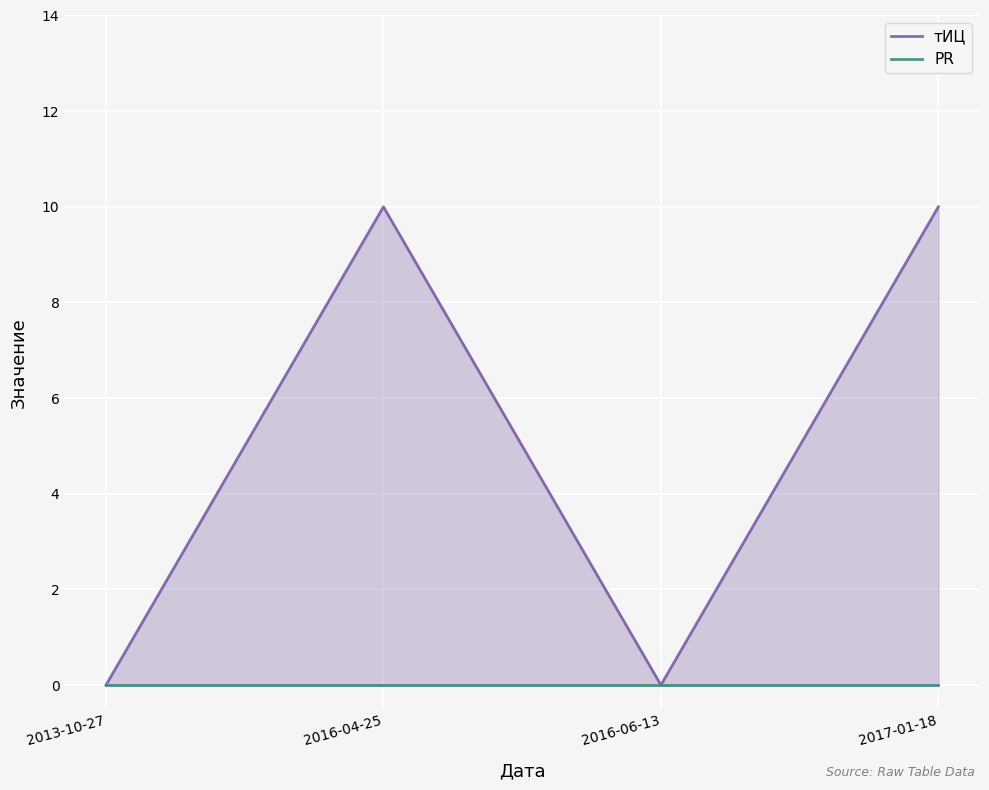

What is the label of the 1st point from the left?

2013-10-27